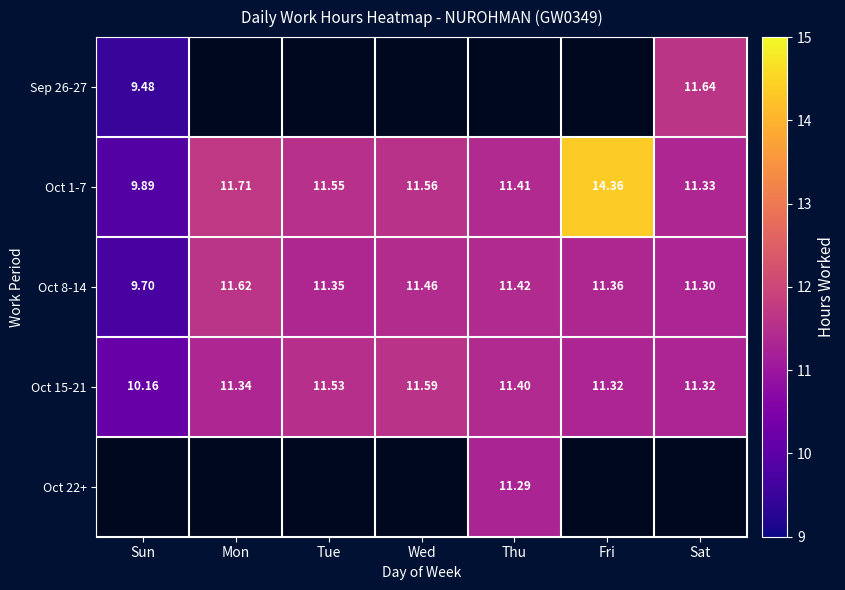

List the labels in order of Oct 1-7 value, smallest first.

Sun, Sat, Thu, Tue, Wed, Mon, Fri